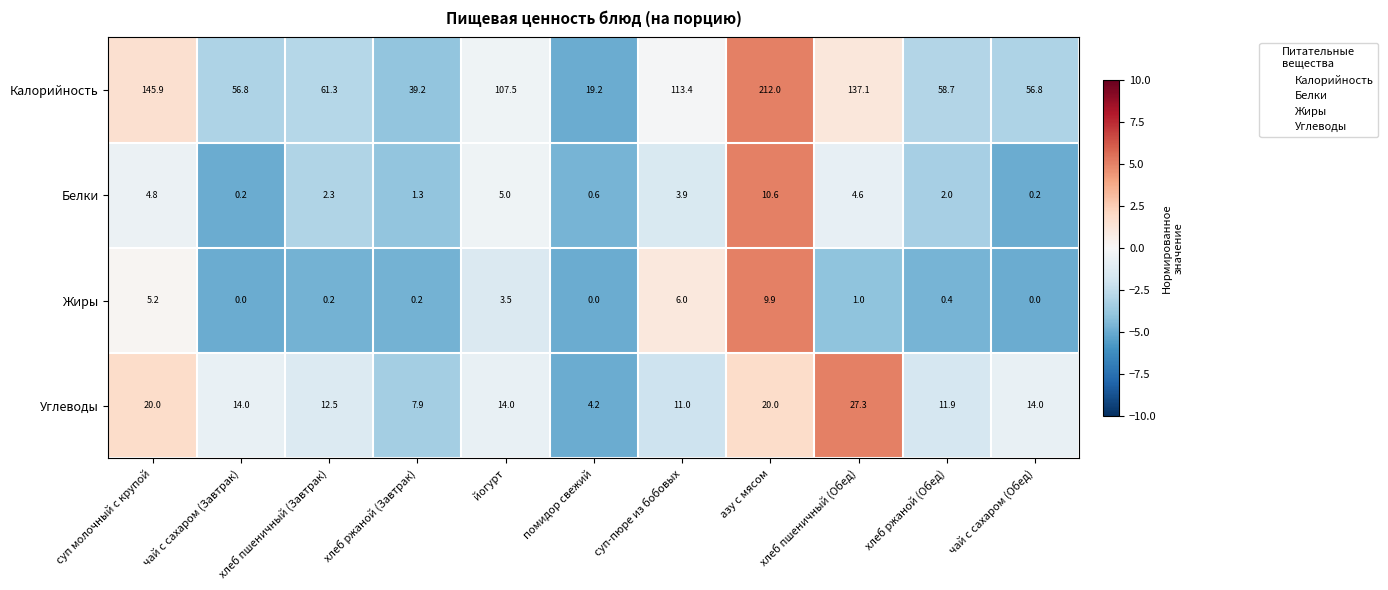

What is the maximum value shown in the chart?

212.0